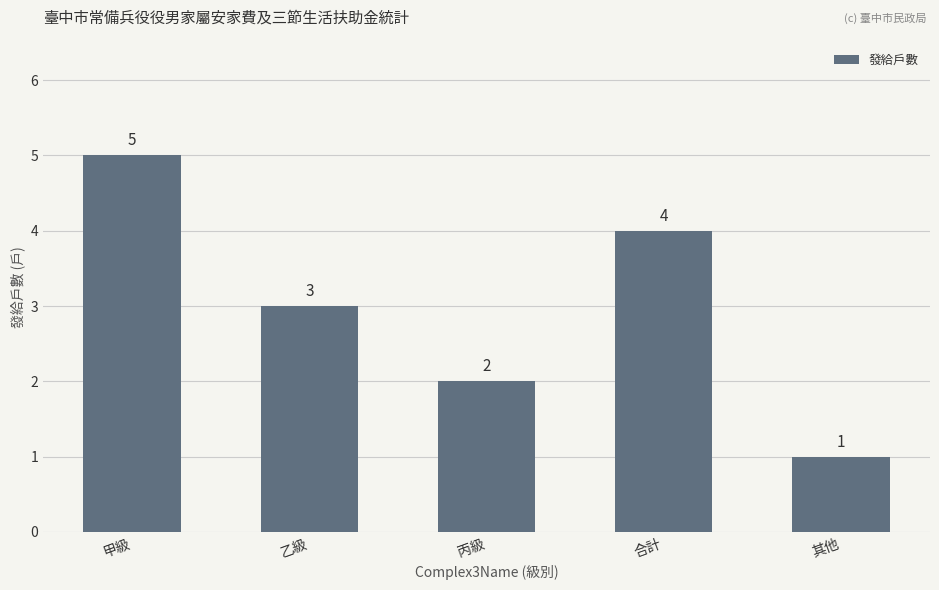

At which label is the value closest to 3?

乙級